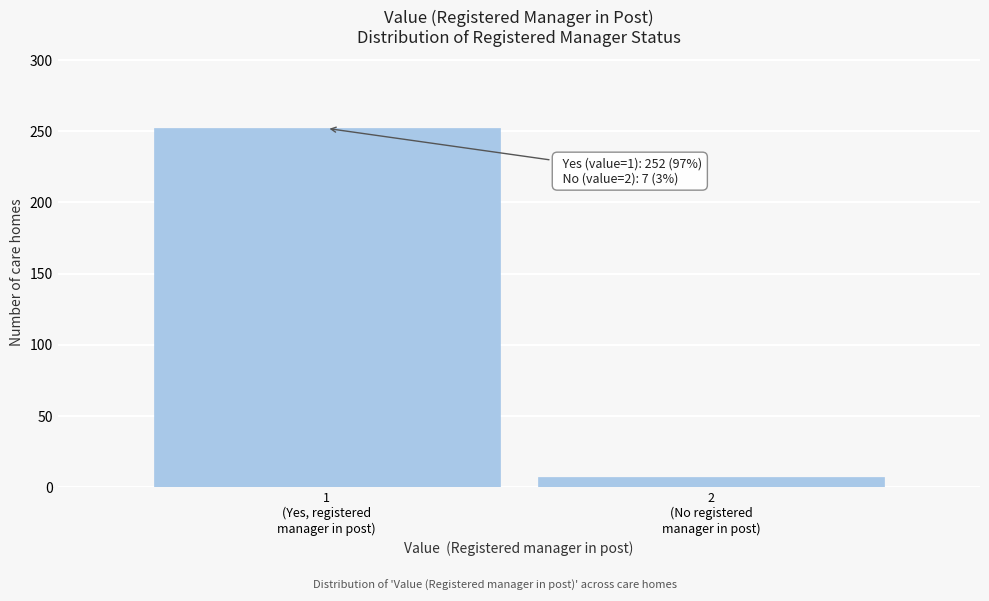

Reading left to right, extract all data points from this chart.

252	7